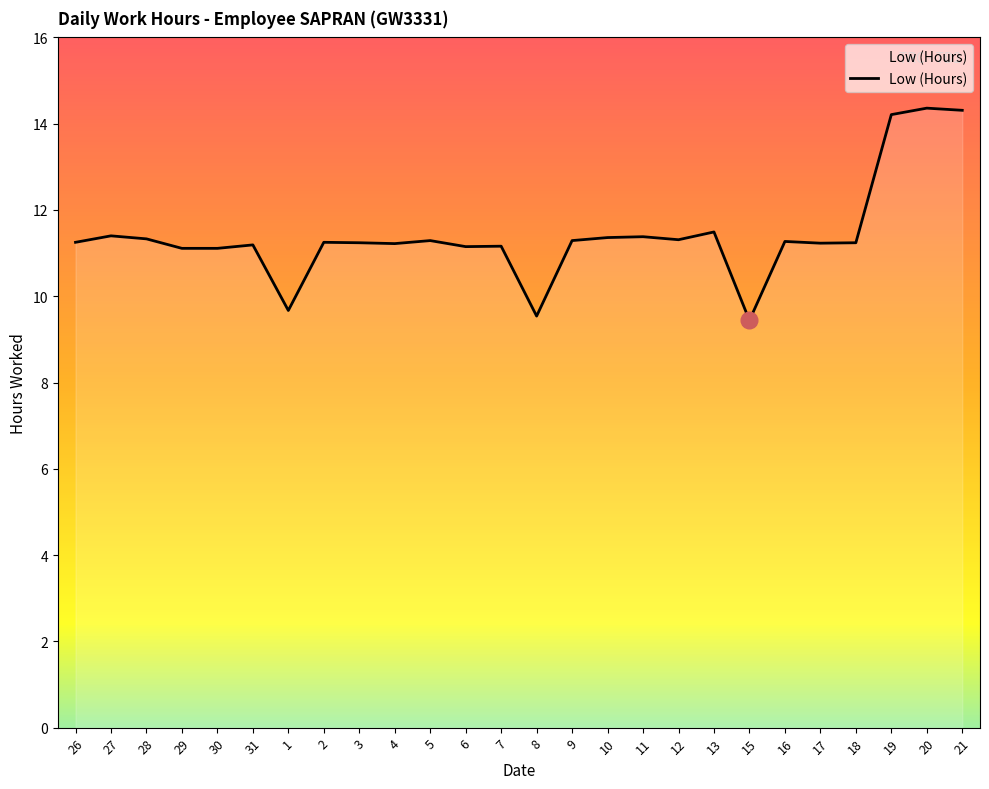

How many values are below 11?

3